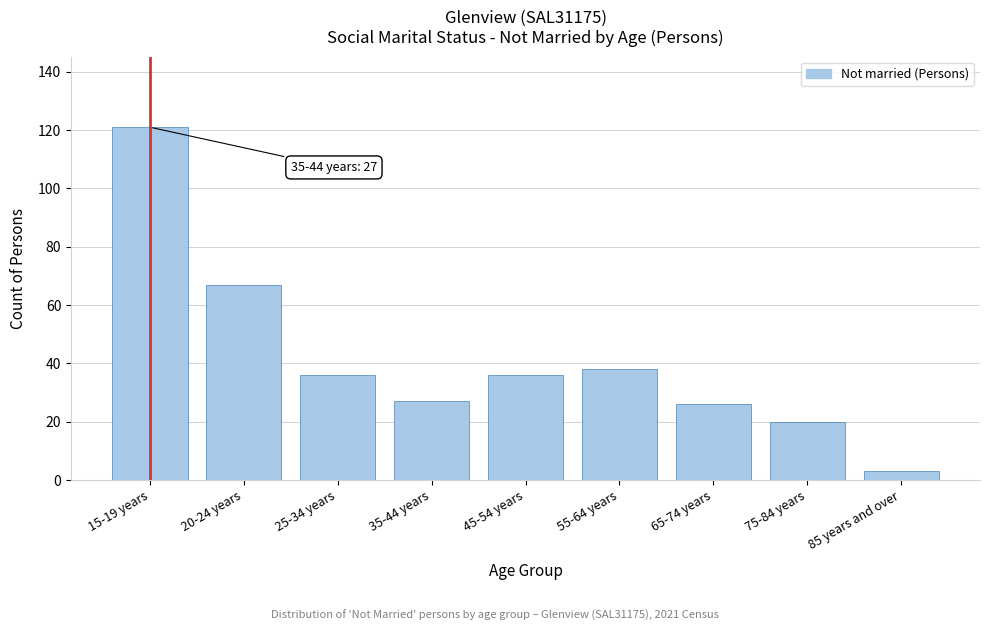

Reading right to left, extract all data points from this chart.

85 years and over=3	75-84 years=20	65-74 years=26	55-64 years=38	45-54 years=36	35-44 years=27	25-34 years=36	20-24 years=67	15-19 years=121